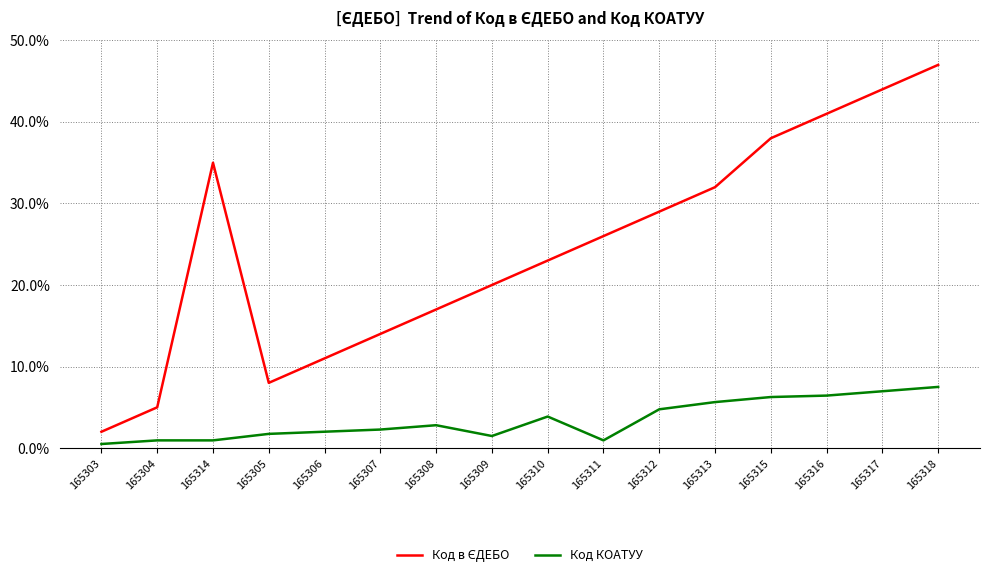

What is the total value across all series at 165309?

21.5